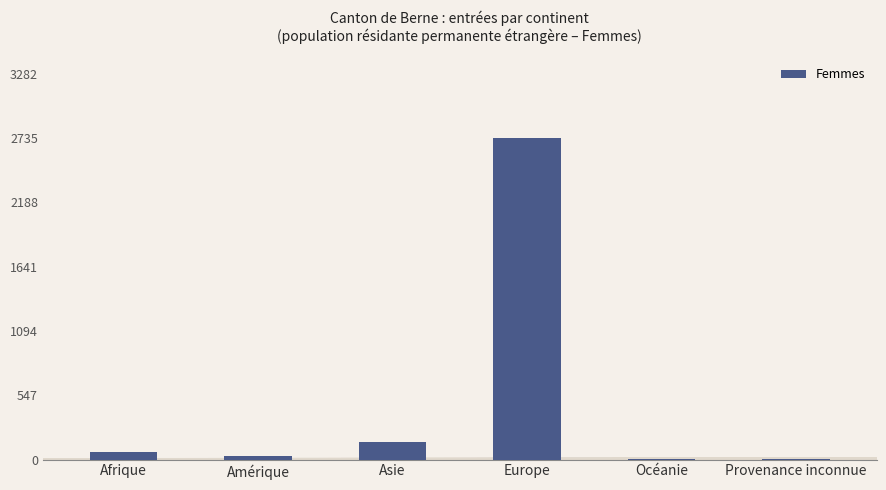

Count the number of categories in the chart.

6